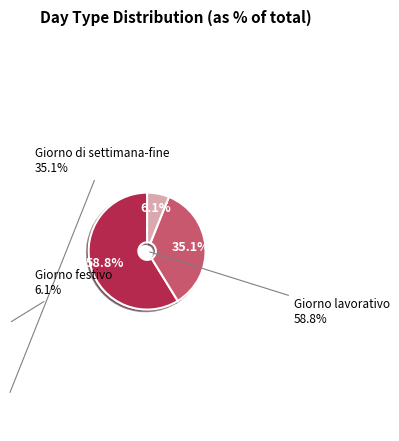

How many segments does this pie chart have?

3